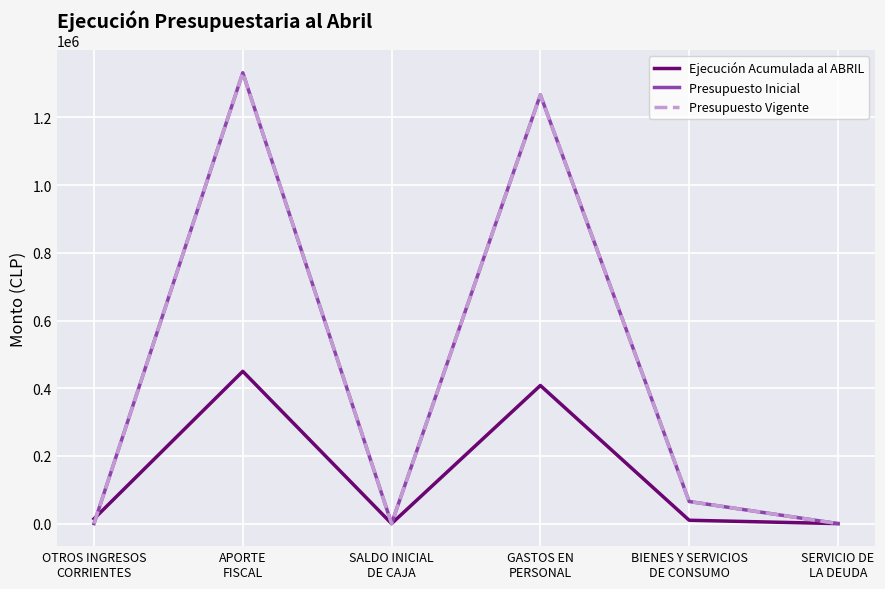

The Ejecución Acumulada al ABRIL series shows 14090 at OTROS INGRESOS
CORRIENTES. True or false?

True